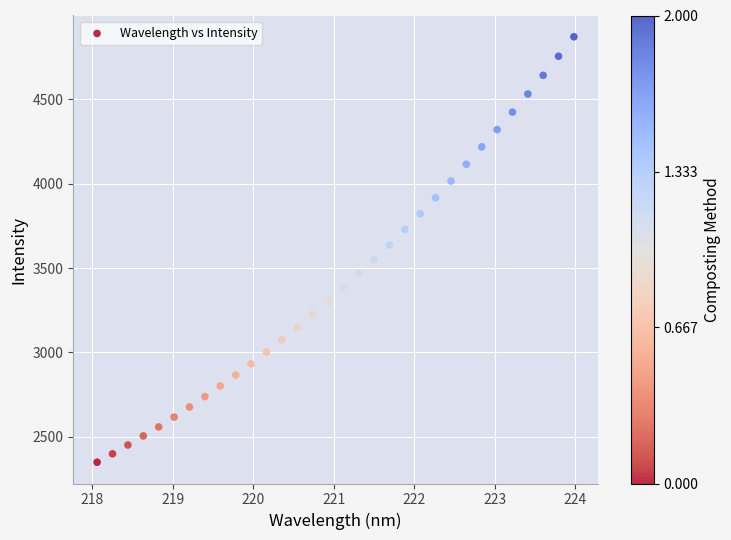

What is the range of X values (max minus min)?

5.9